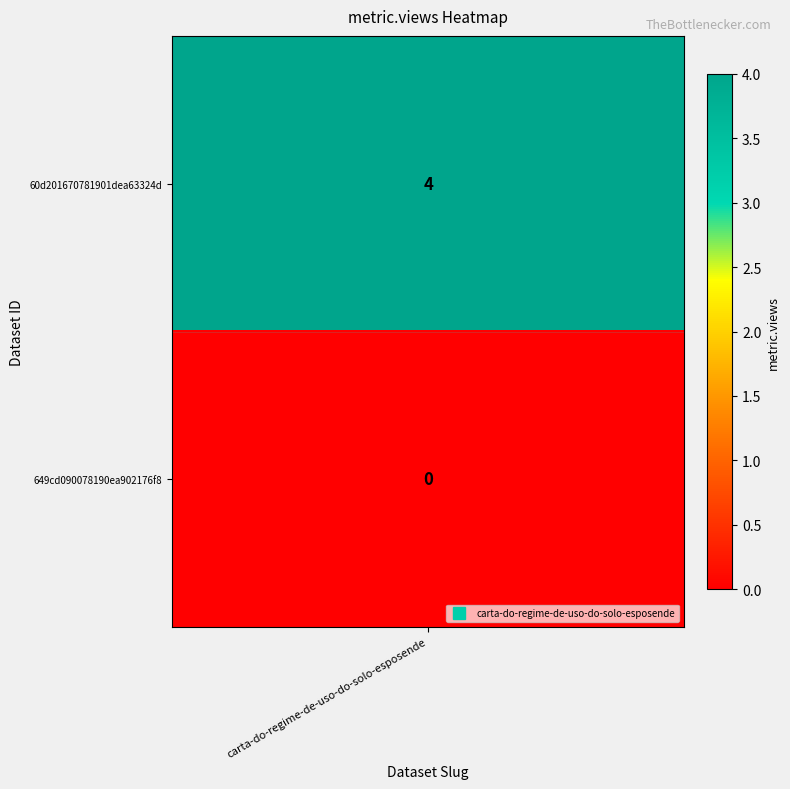

What is the approximate value at 60d201670781901dea63324d?

4